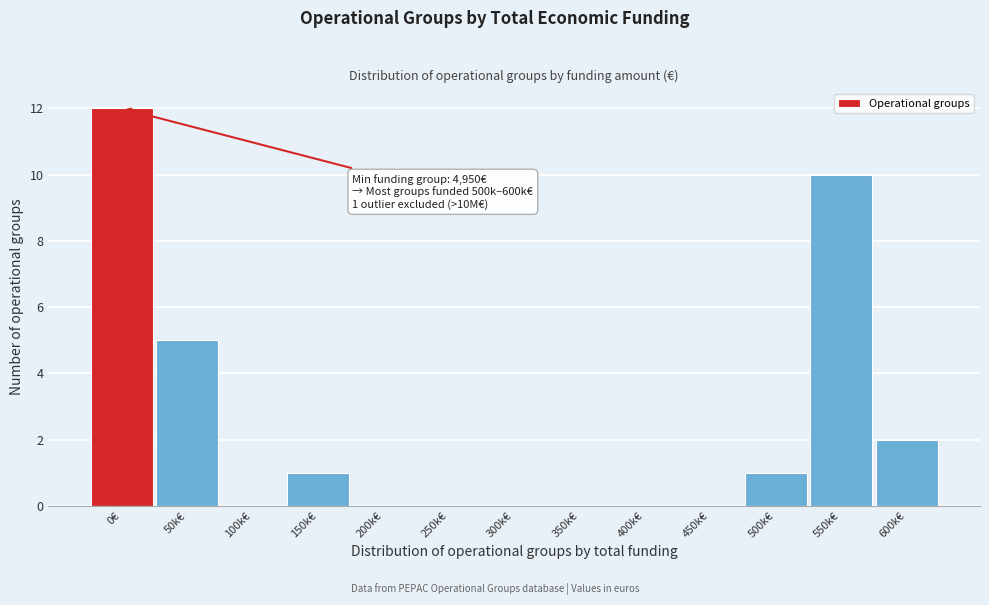

Reading left to right, list all the values displayed in this chart.

0€=12	50k€=5	100k€=0	150k€=1	200k€=0	250k€=0	300k€=0	350k€=0	400k€=0	450k€=0	500k€=1	550k€=10	600k€=2